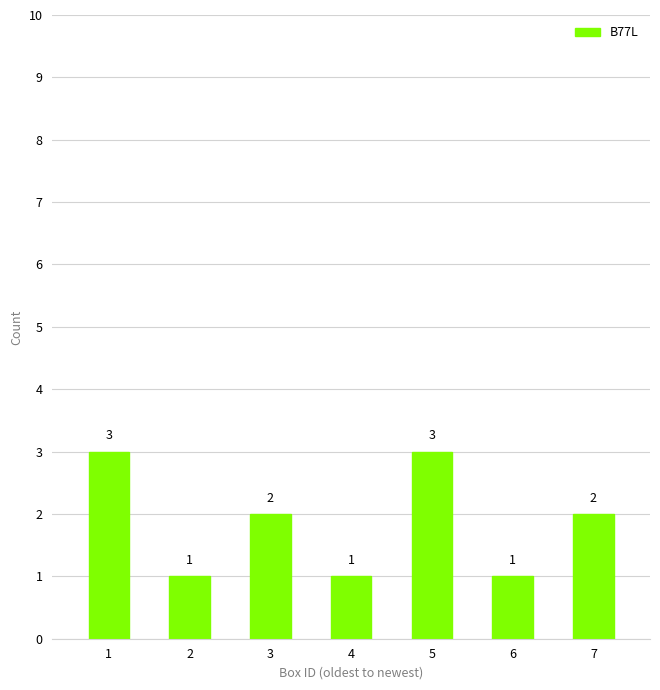

What is the change in value from 4 to 5?

+2